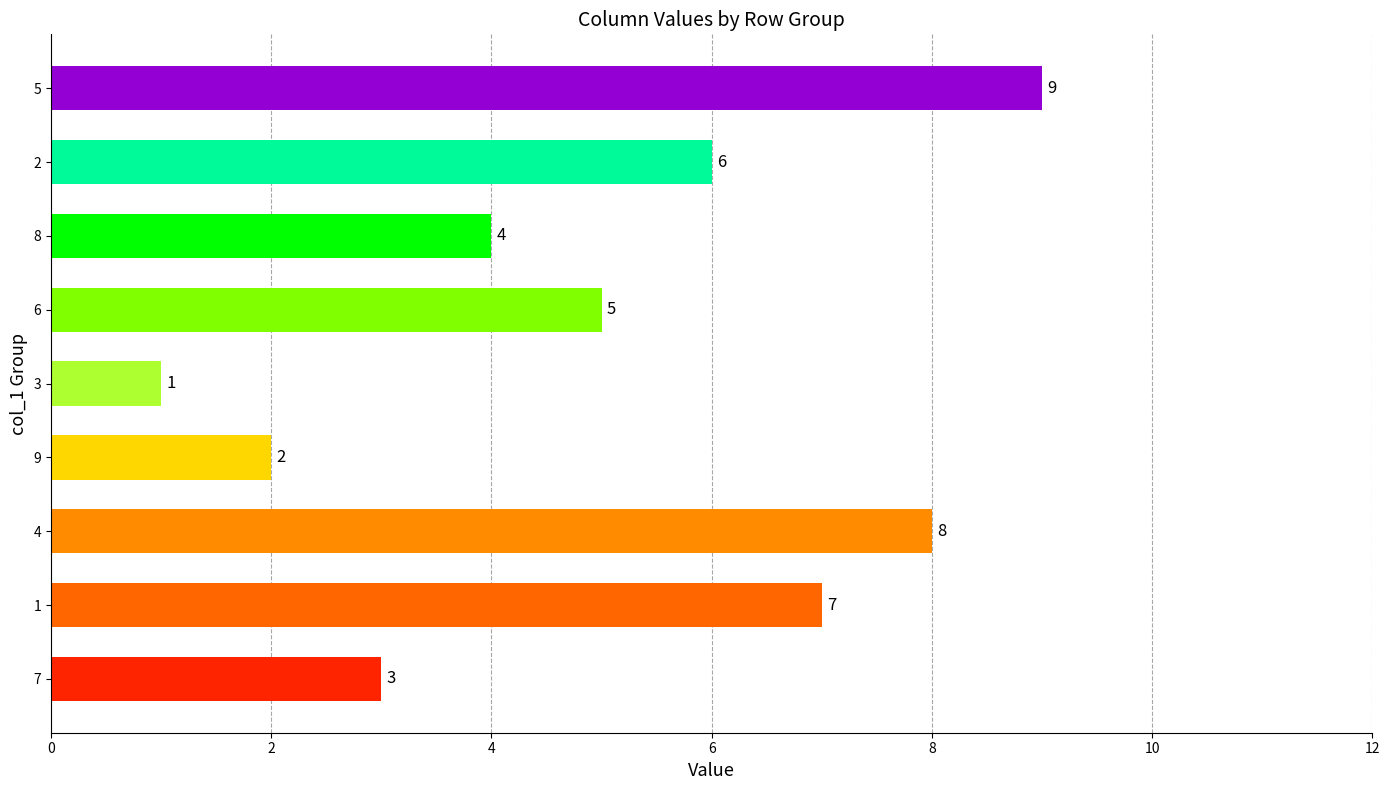

How many bars are there in total?

9